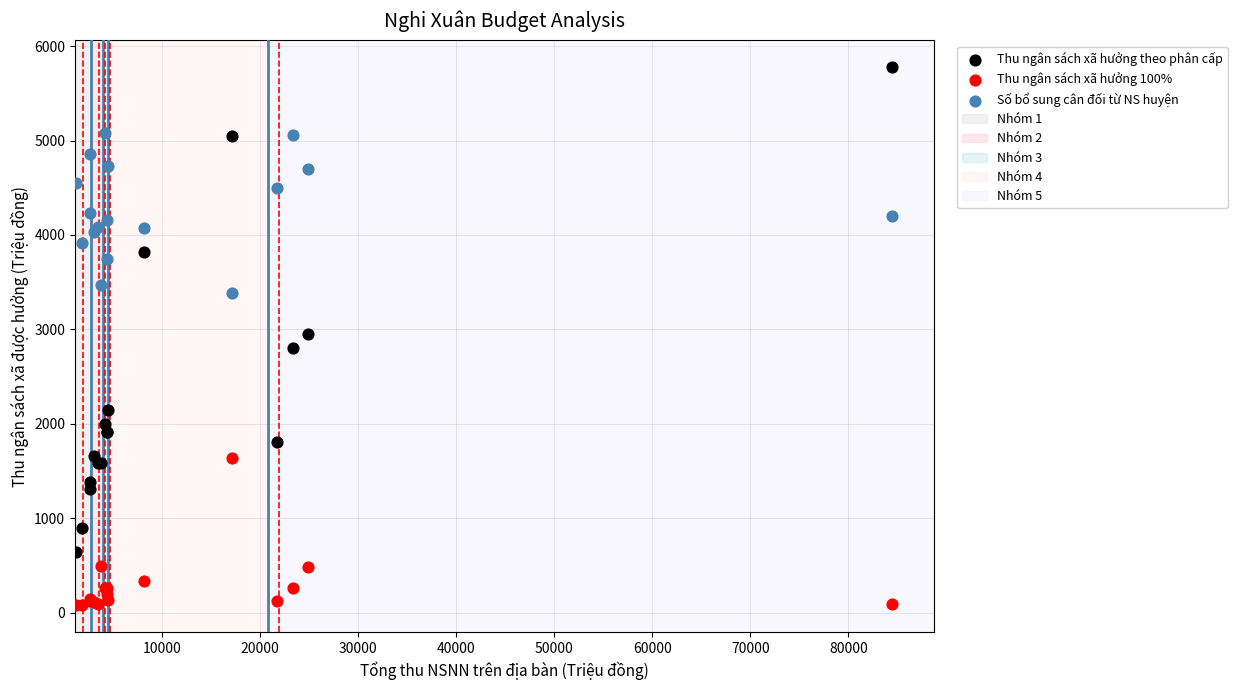

Which series reaches the minimum Y coordinate?

Thu ngân sách xã hưởng 100%